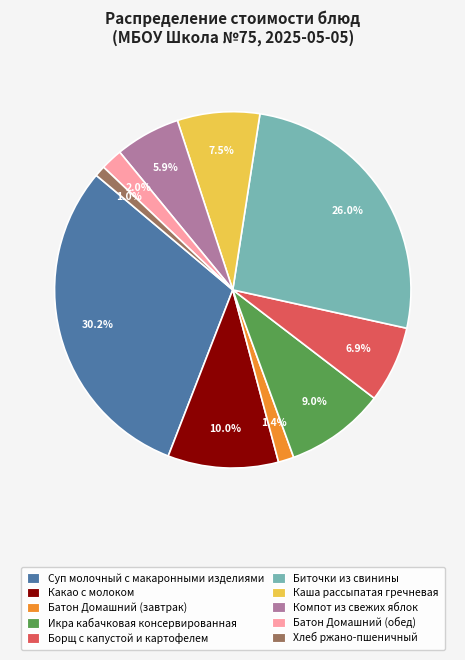

Between Икра кабачковая консервированная and Батон Домашний (обед), which is larger?

Икра кабачковая консервированная